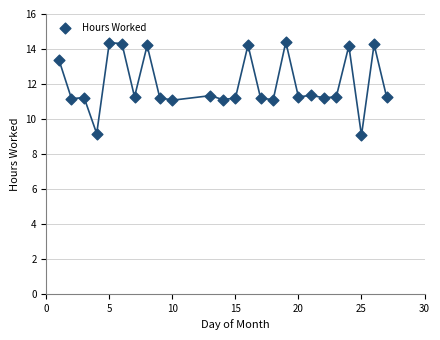

What is the range of X values (max minus min)?

26.0